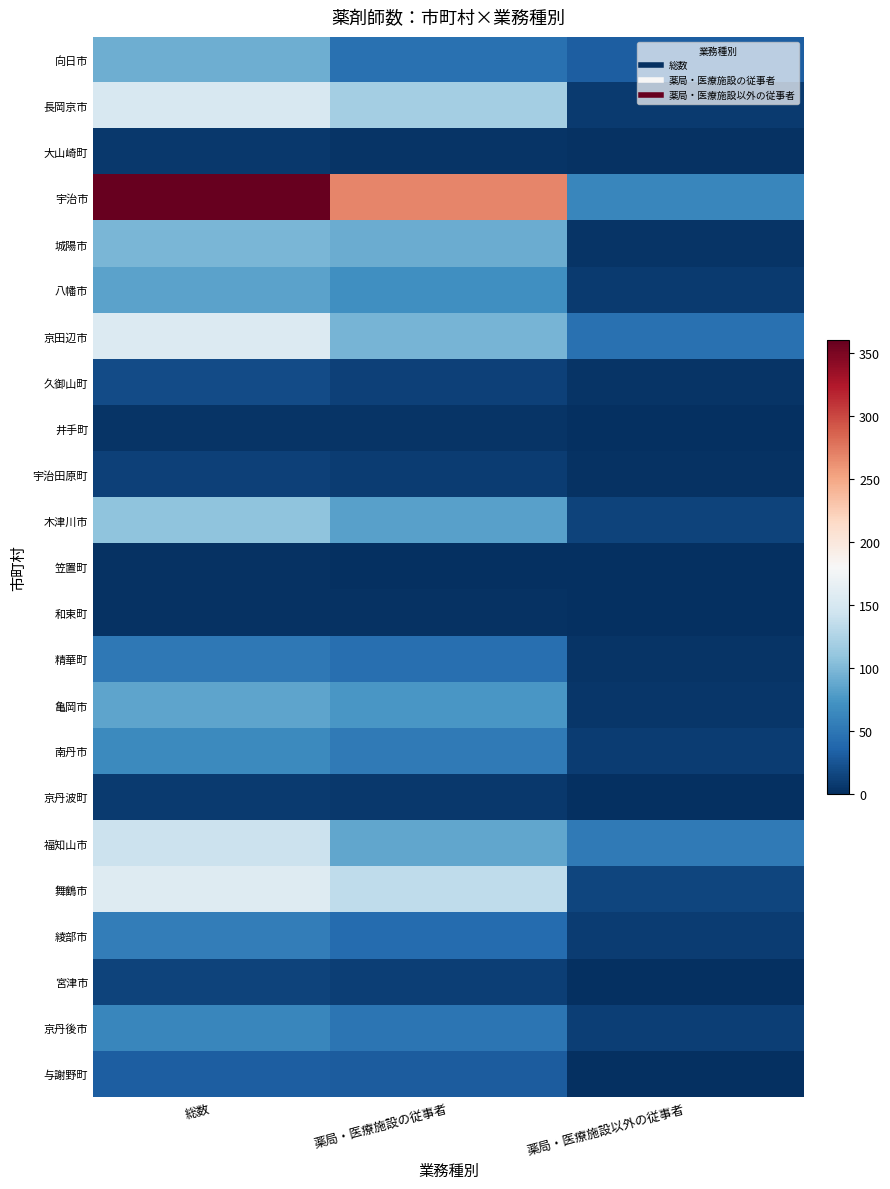

Reading right to left, transcribe all the data shown in this chart.

向日市: 薬局・医療施設以外の従事者=31	薬局・医療施設の従事者=45	総数=92
長岡京市: 薬局・医療施設以外の従事者=8	薬局・医療施設の従事者=119	総数=151
大山崎町: 薬局・医療施設以外の従事者=2	薬局・医療施設の従事者=3	総数=6
宇治市: 薬局・医療施設以外の従事者=62	薬局・医療施設の従事者=268	総数=360
城陽市: 薬局・医療施設以外の従事者=4	薬局・医療施設の従事者=91	総数=98
八幡市: 薬局・医療施設以外の従事者=8	薬局・医療施設の従事者=69	総数=83
京田辺市: 薬局・医療施設以外の従事者=46	薬局・医療施設の従事者=96	総数=155
久御山町: 薬局・医療施設以外の従事者=4	薬局・医療施設の従事者=12	総数=19
井手町: 薬局・医療施設以外の従事者=0	薬局・医療施設の従事者=3	総数=3
宇治田原町: 薬局・医療施設以外の従事者=2	薬局・医療施設の従事者=9	総数=12
木津川市: 薬局・医療施設以外の従事者=13	薬局・医療施設の従事者=82	総数=107
笠置町: 薬局・医療施設以外の従事者=1	薬局・医療施設の従事者=1	総数=2
和束町: 薬局・医療施設以外の従事者=0	薬局・医療施設の従事者=2	総数=2
精華町: 薬局・医療施設以外の従事者=4	薬局・医療施設の従事者=44	総数=52
亀岡市: 薬局・医療施設以外の従事者=5	薬局・医療施設の従事者=75	総数=85
南丹市: 薬局・医療施設以外の従事者=9	薬局・医療施設の従事者=53	総数=66
京丹波町: 薬局・医療施設以外の従事者=1	薬局・医療施設の従事者=7	総数=8
福知山市: 薬局・医療施設以外の従事者=53	薬局・医療施設の従事者=86	総数=141
舞鶴市: 薬局・医療施設以外の従事者=15	薬局・医療施設の従事者=134	総数=157
綾部市: 薬局・医療施設以外の従事者=9	薬局・医療施設の従事者=42	総数=56
宮津市: 薬局・医療施設以外の従事者=1	薬局・医療施設の従事者=11	総数=13
京丹後市: 薬局・医療施設以外の従事者=10	薬局・医療施設の従事者=48	総数=63
与謝野町: 薬局・医療施設以外の従事者=0	薬局・医療施設の従事者=30	総数=31